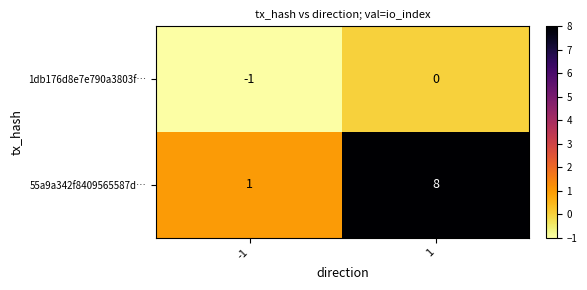

Rank the series by their average value, from lowest to highest.

1db176d8e7e790a3803f…, 55a9a342f8409565587d…